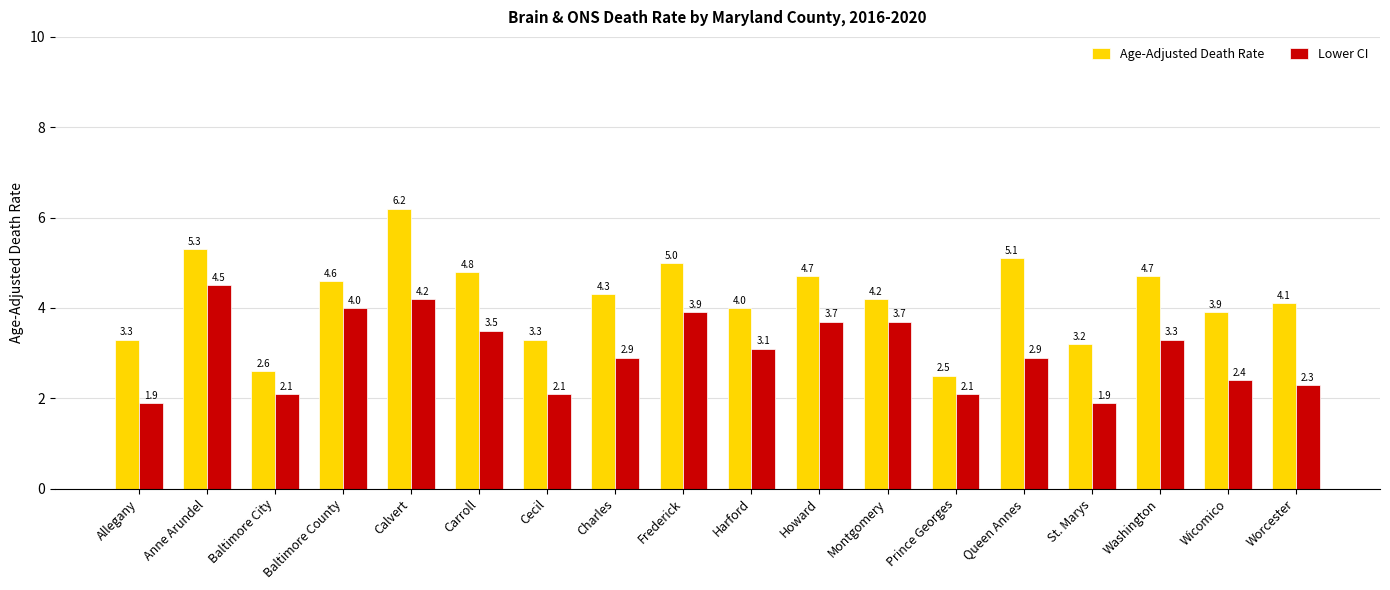

What is the average value of the Lower CI series?

3.0